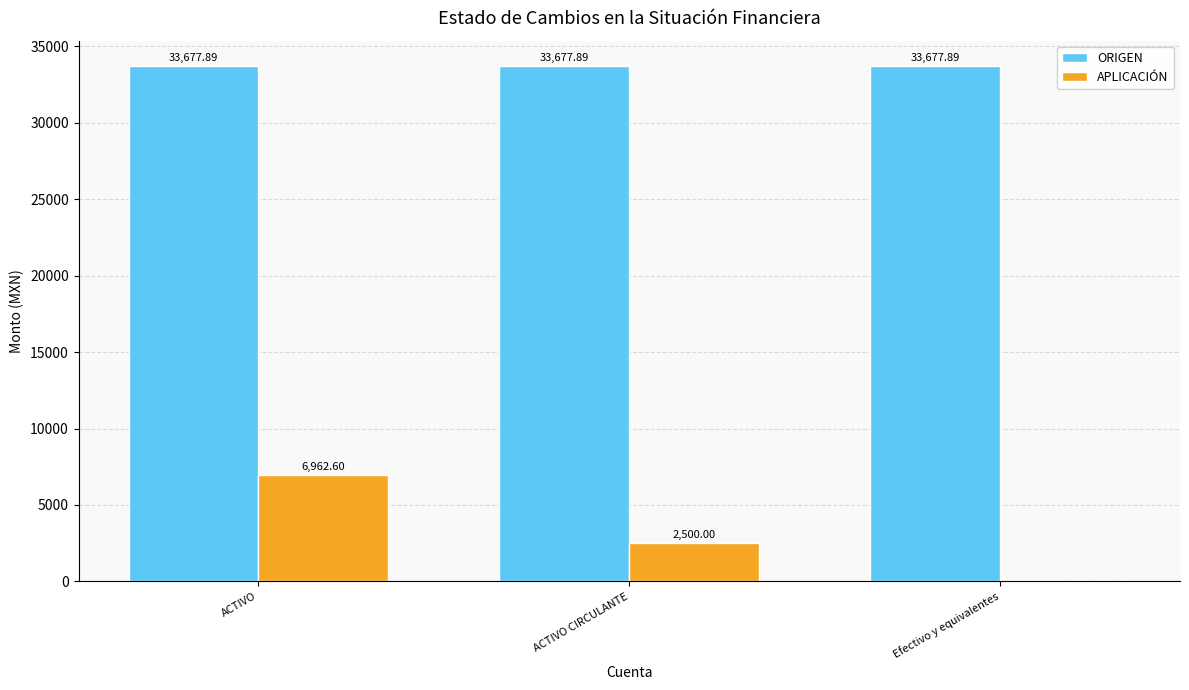

What is the greatest value displayed?

33677.9